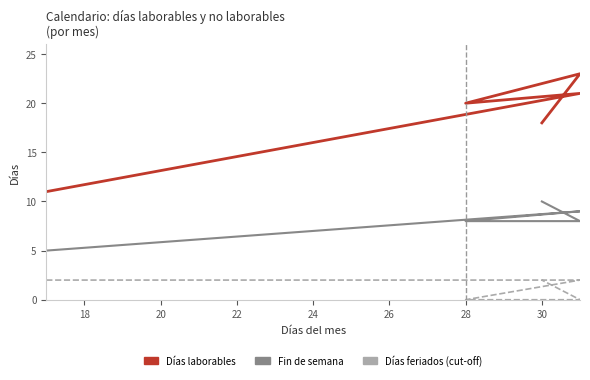

What is the value of the Días laborables point at the 1st from the left?

11